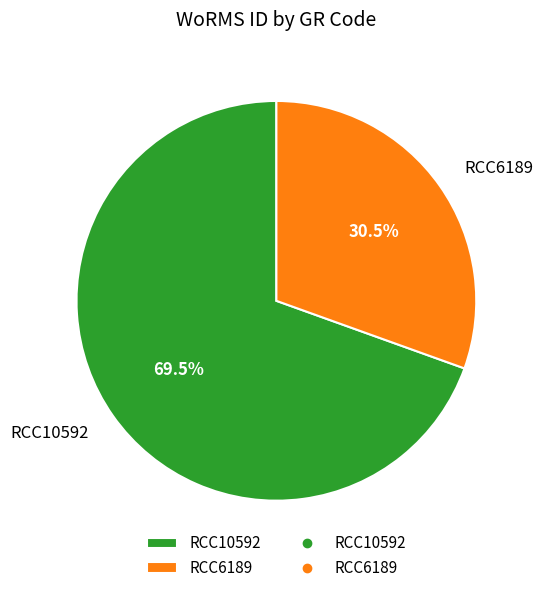

How many slices are in this pie chart?

2